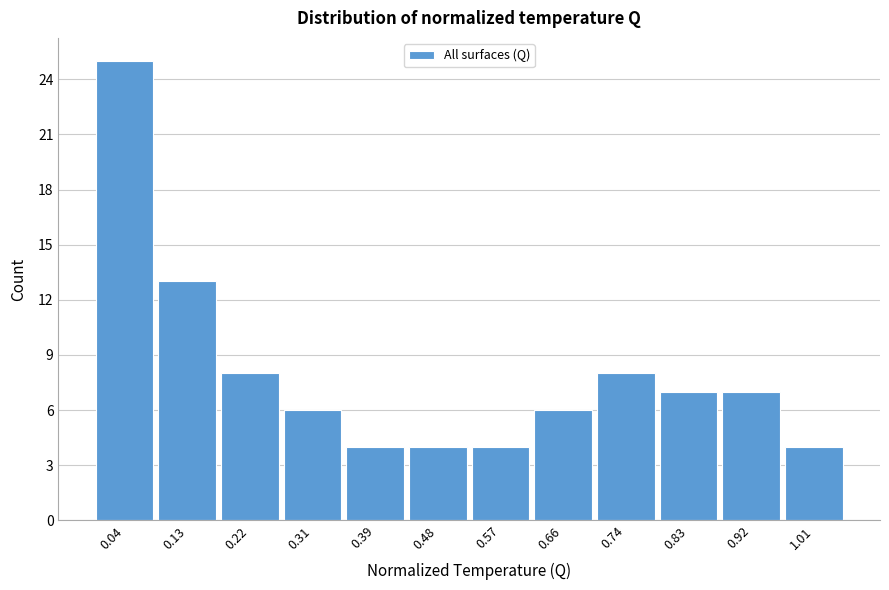

How tall is the bar that spans 0.61 to 0.70 on the x-axis? Neither the bar edges nor the heights are printed on the chart, so give them approximately, as read against the axes.

6